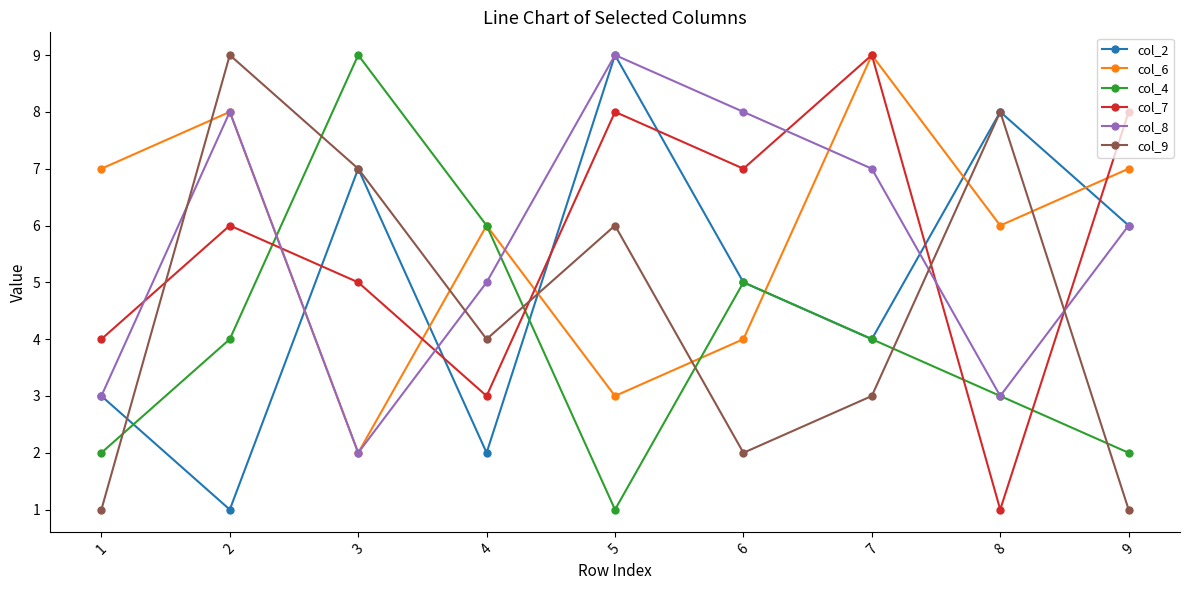

What is the maximum value shown in the chart?

9